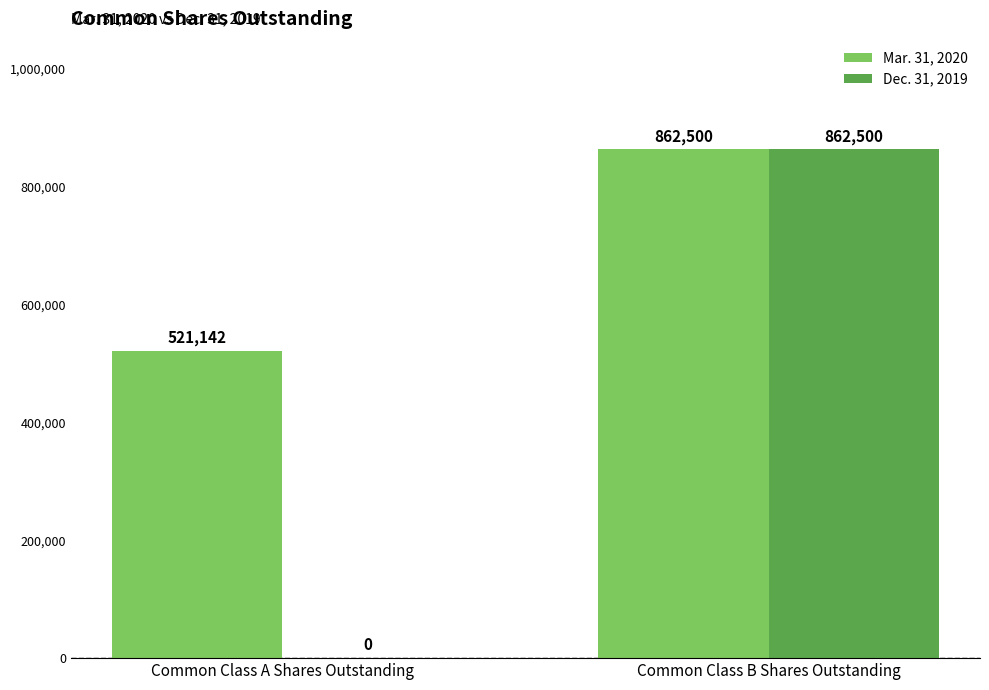

What is the average value of the Mar. 31, 2020 series?

691821